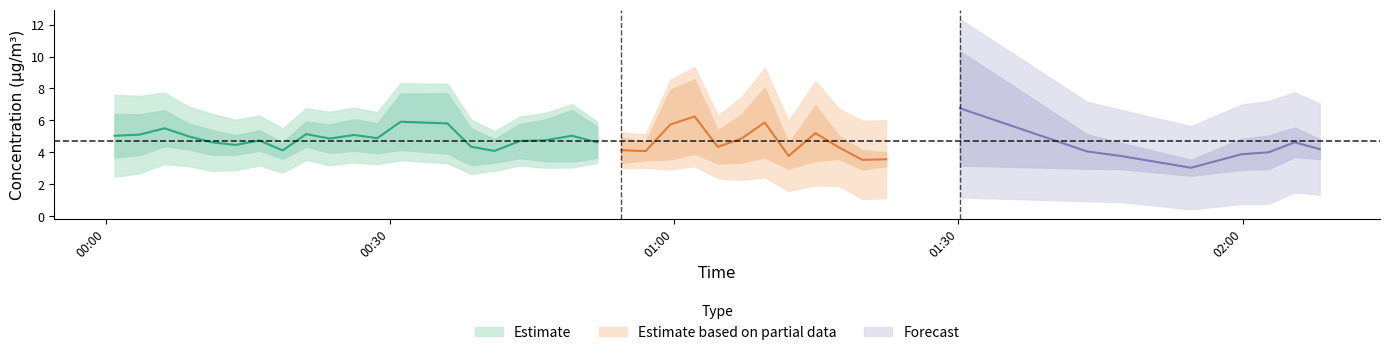

True or false: P2 and P1 intersect in this chart.

False